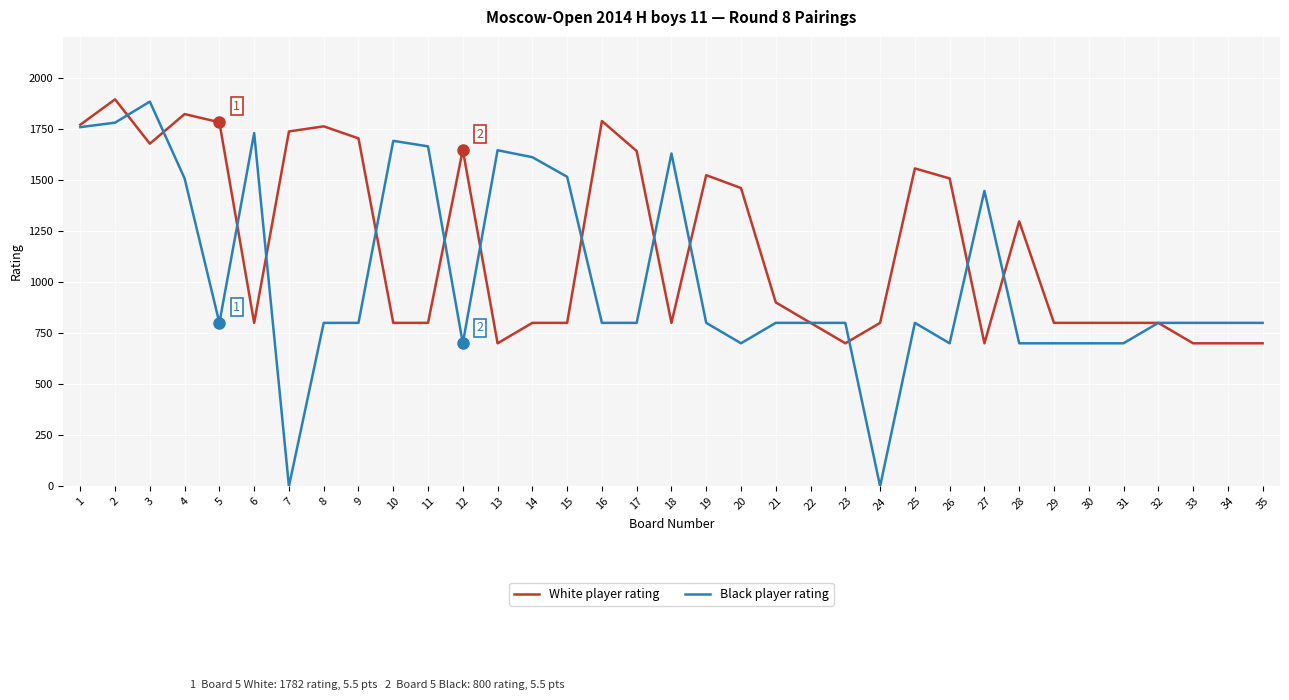

Rank the series by their average value, from highest to lowest.

White player rating, Black player rating